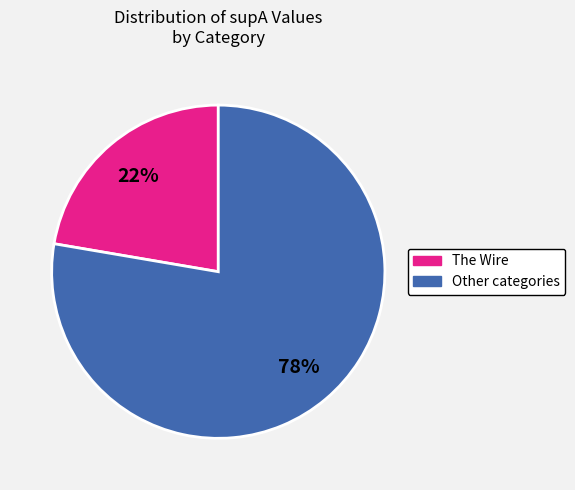

To the nearest percent, what is the average slice percentage?

50%